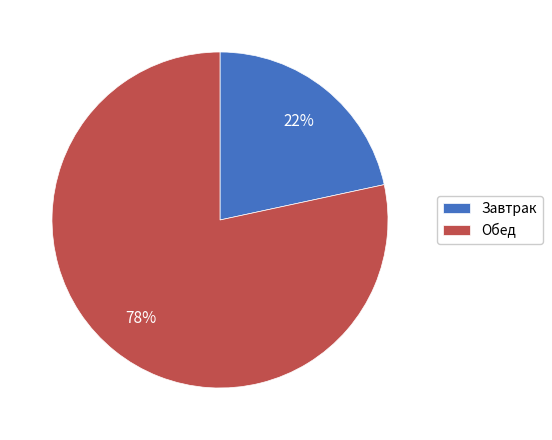

Do Обед and Завтрак together represent more than half of the pie?

Yes